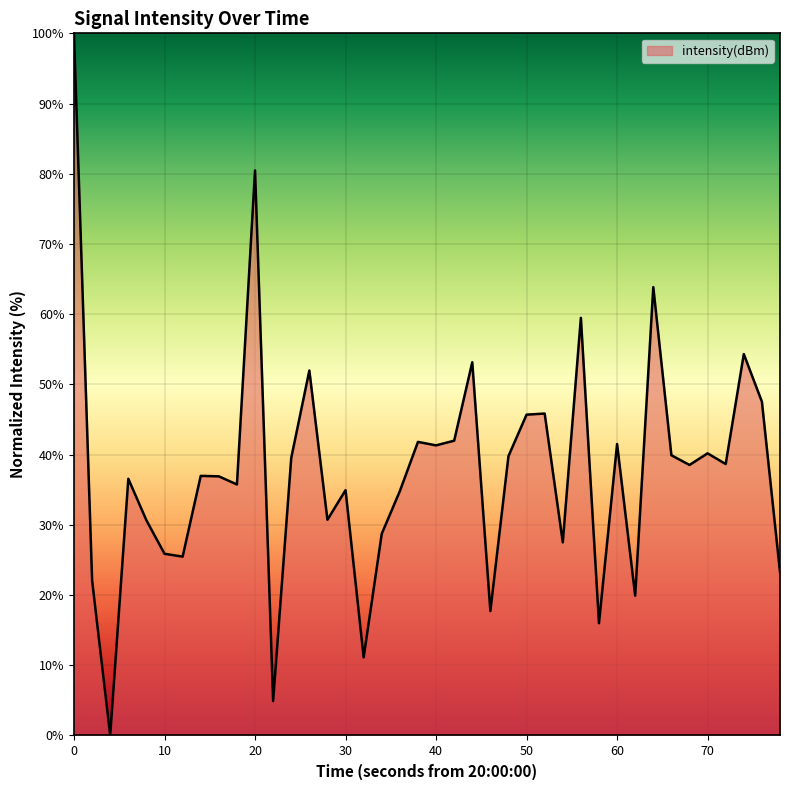

What is the sum of all values?

1505.4